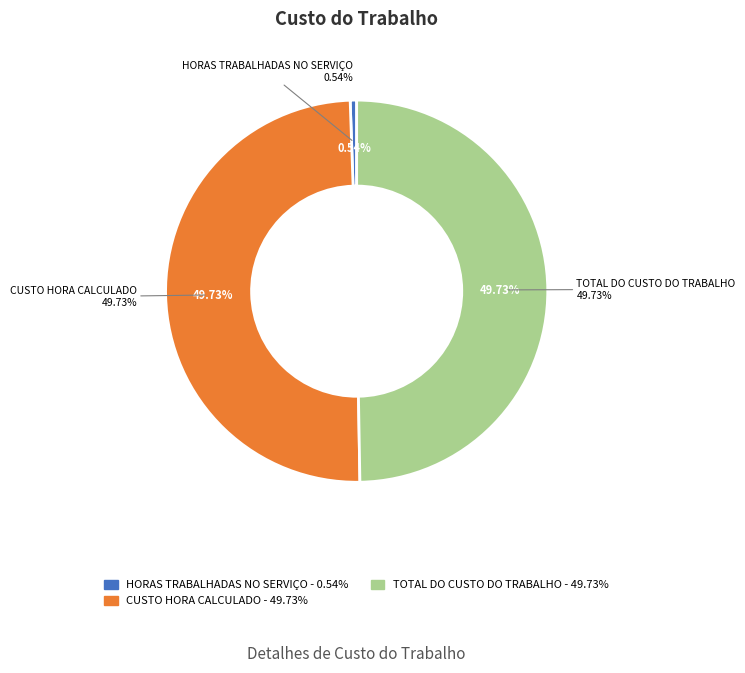

Which slice is the largest?

CUSTO HORA CALCULADO